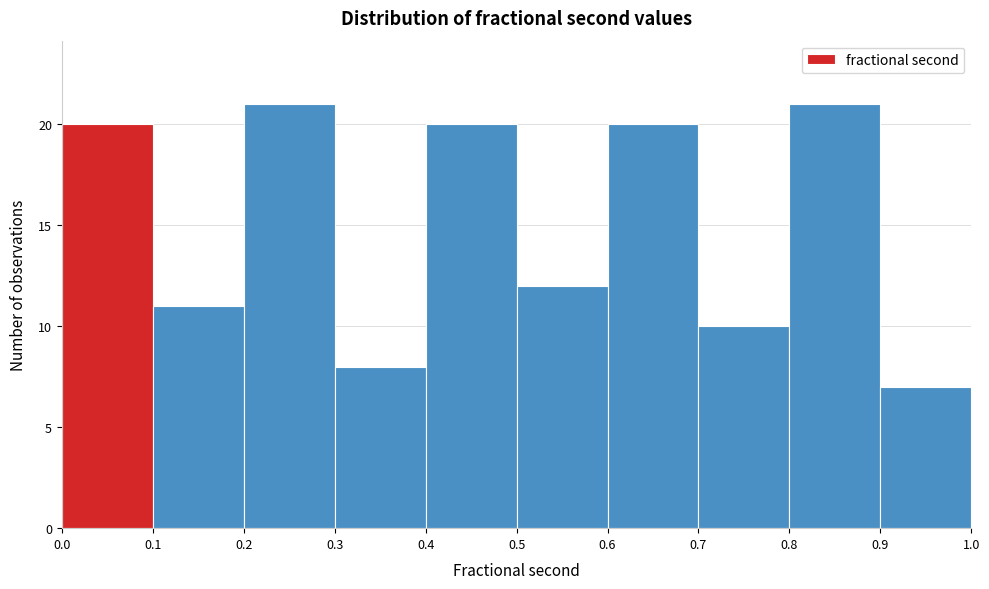

Reading left to right, transcribe this chart: for each bar, give the range it covers on the x-axis and its height. The values are not printed on the chart, so give them approximately, as read against the axis.

0.0 to 0.1: 20
0.1 to 0.2: 11
0.2 to 0.3: 21
0.3 to 0.4: 8
0.4 to 0.5: 20
0.5 to 0.6: 12
0.6 to 0.7: 20
0.7 to 0.8: 10
0.8 to 0.9: 21
0.9 to 1.0: 7